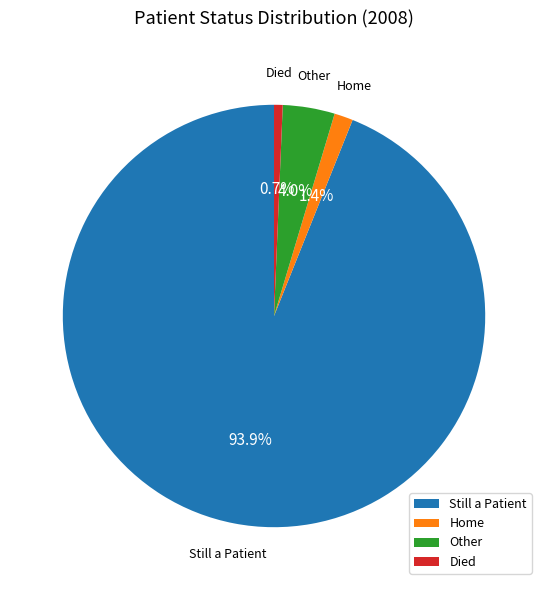

Count the number of slices in the pie.

4